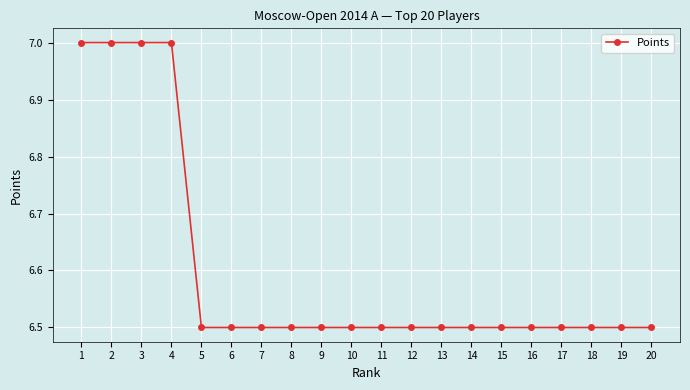

The chart shows a value of 6.5 at 19. True or false?

True